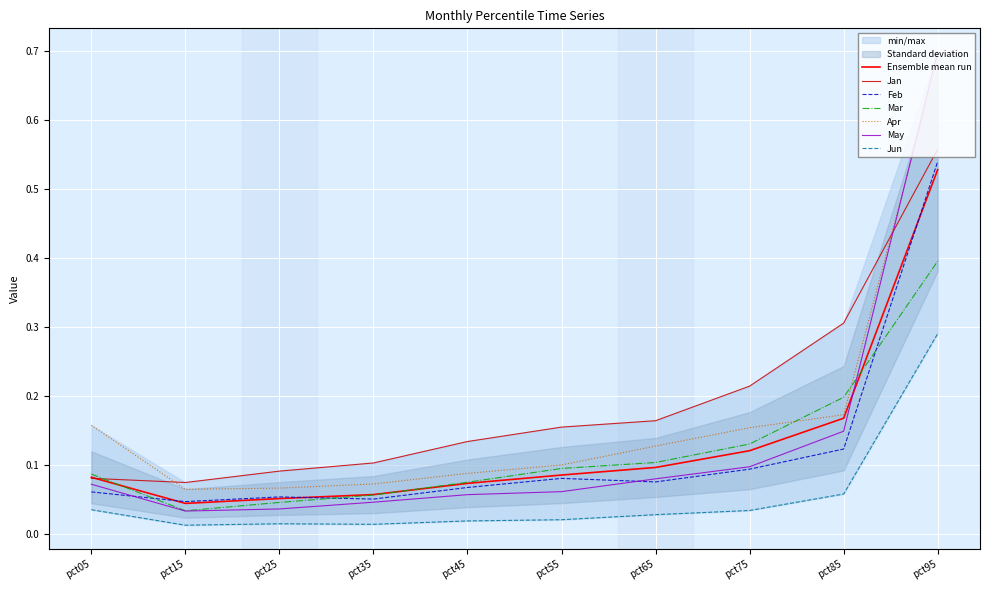

True or false: Jun and Apr intersect in this chart.

False